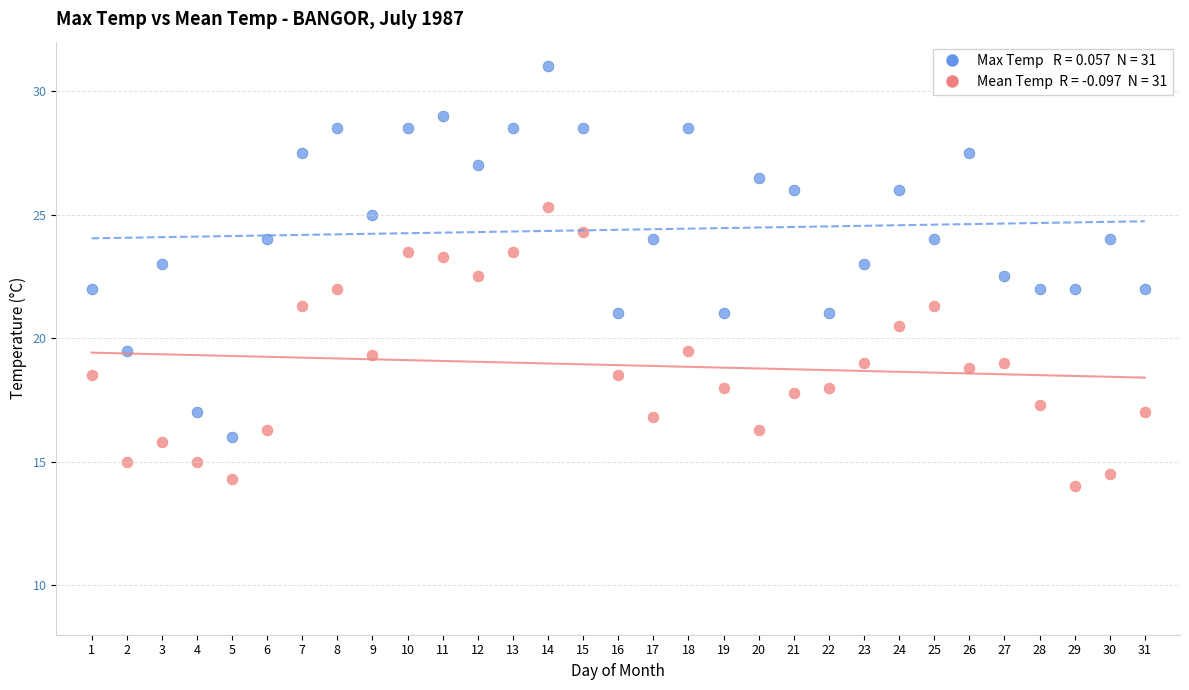

Across all data points, what is the range of X values (max minus min)?

30.0